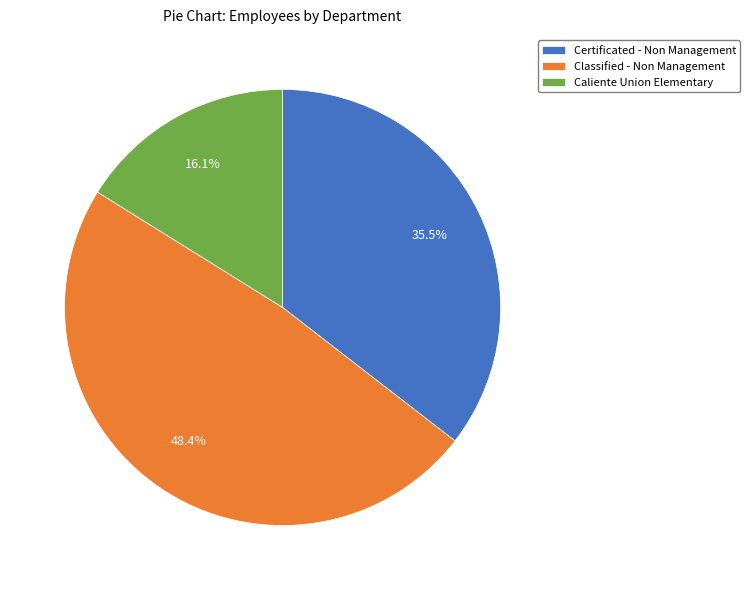

To the nearest percent, what is the average slice percentage?

33%